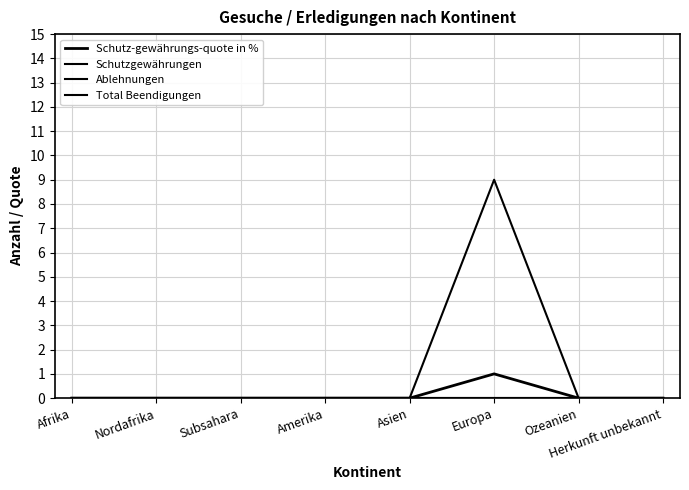

Rank the series at Subsahara from lowest to highest value.

Schutz-gewährungs-quote in %, Schutzgewährungen, Ablehnungen, Total Beendigungen